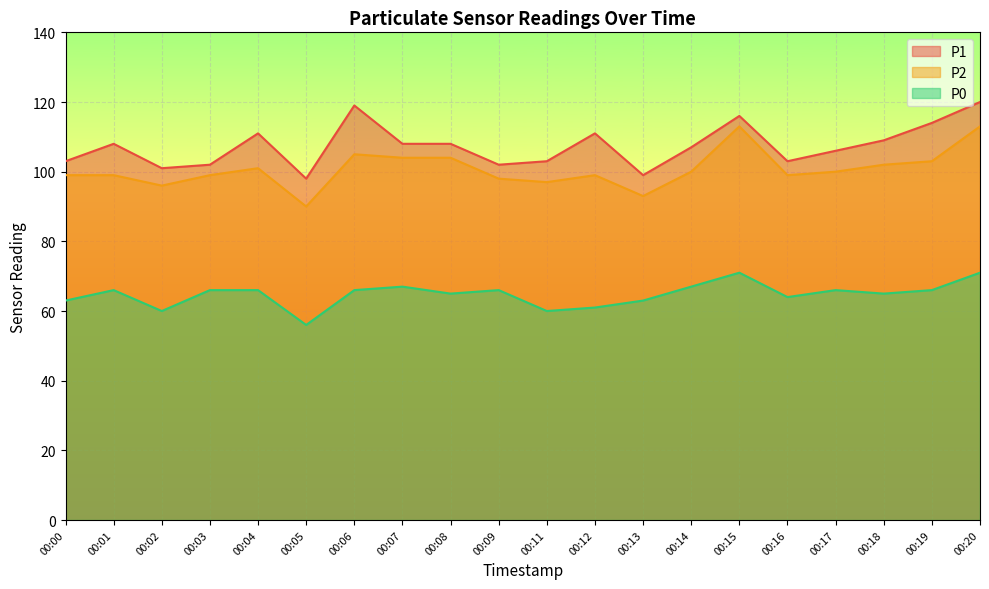

How many data points in P1 are less than 108?

10